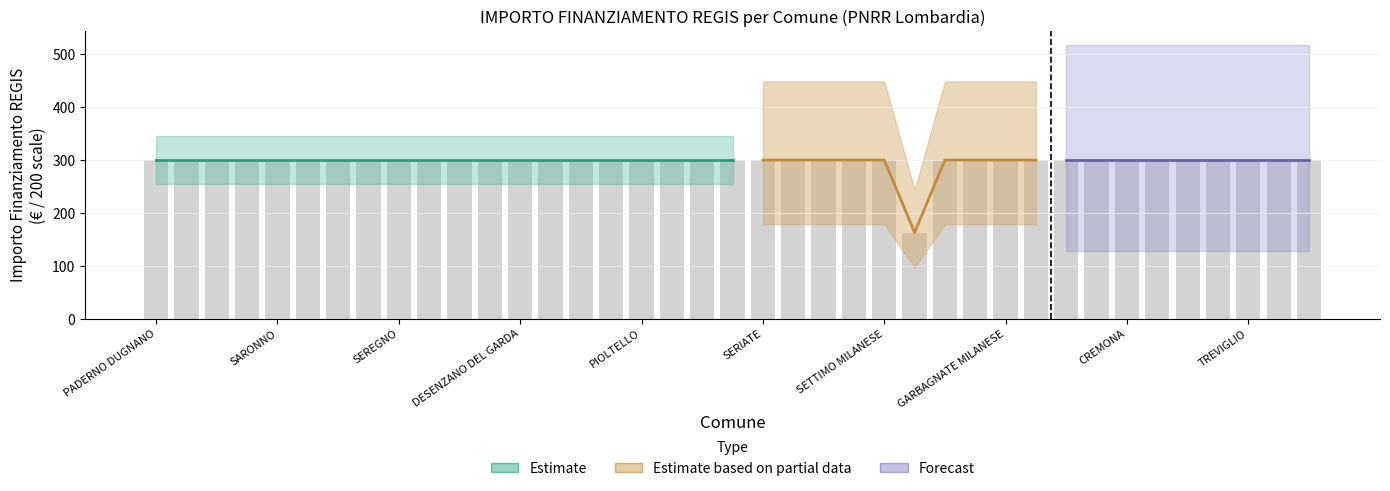

Does the chart contain stacked bars?

No